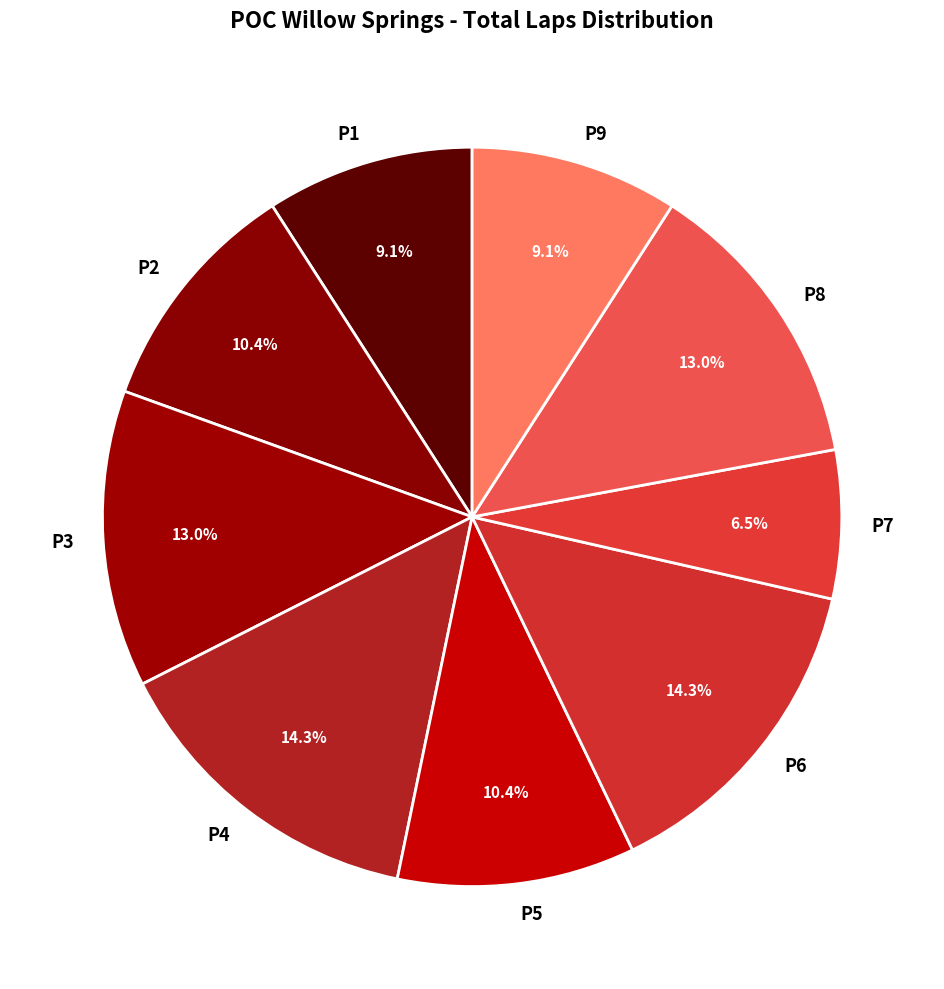

What is the ratio of the value at P8 to the value at P6?

0.9